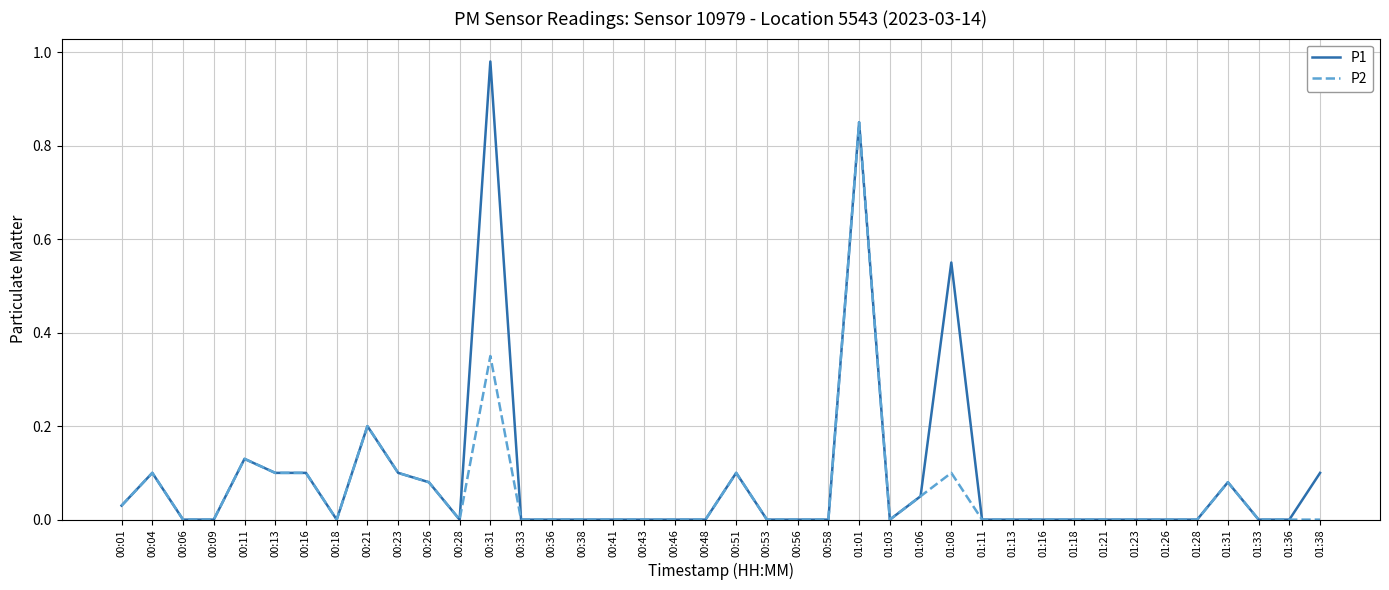

What is the sum of all P1 values?

3.6